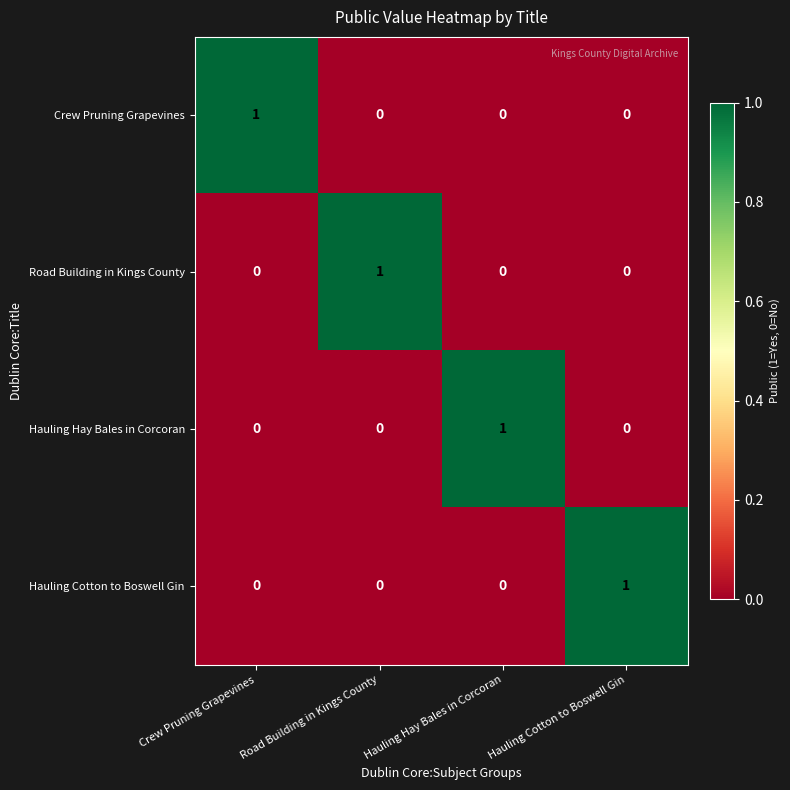

Is the value of Road Building in Kings County at Crew Pruning Grapevines greater than the value of Hauling Hay Bales in Corcoran at Hauling Hay Bales in Corcoran?

No